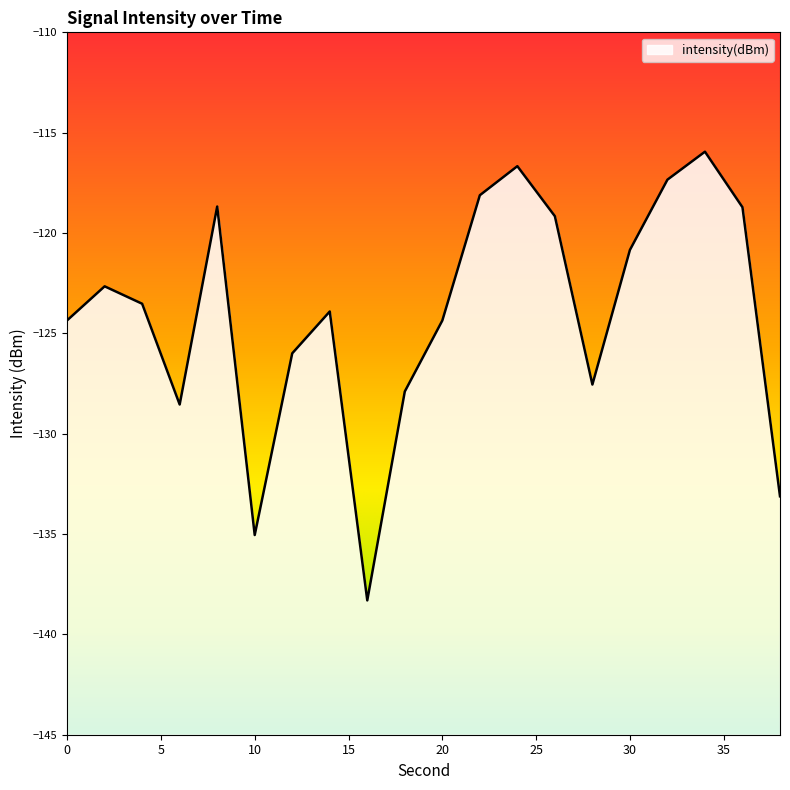

What is the sum of the values at 24 and 26?

-235.8